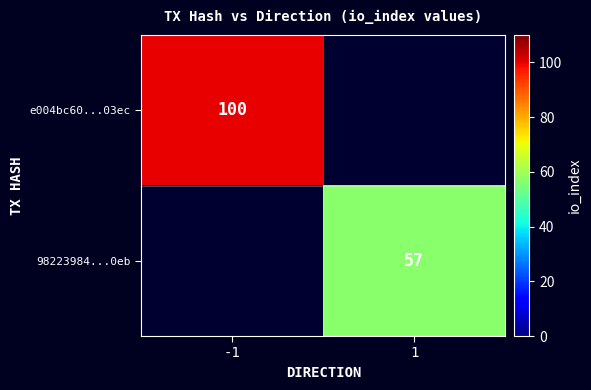

Is it true that e004bc60...03ec equals 100 at -1?

True